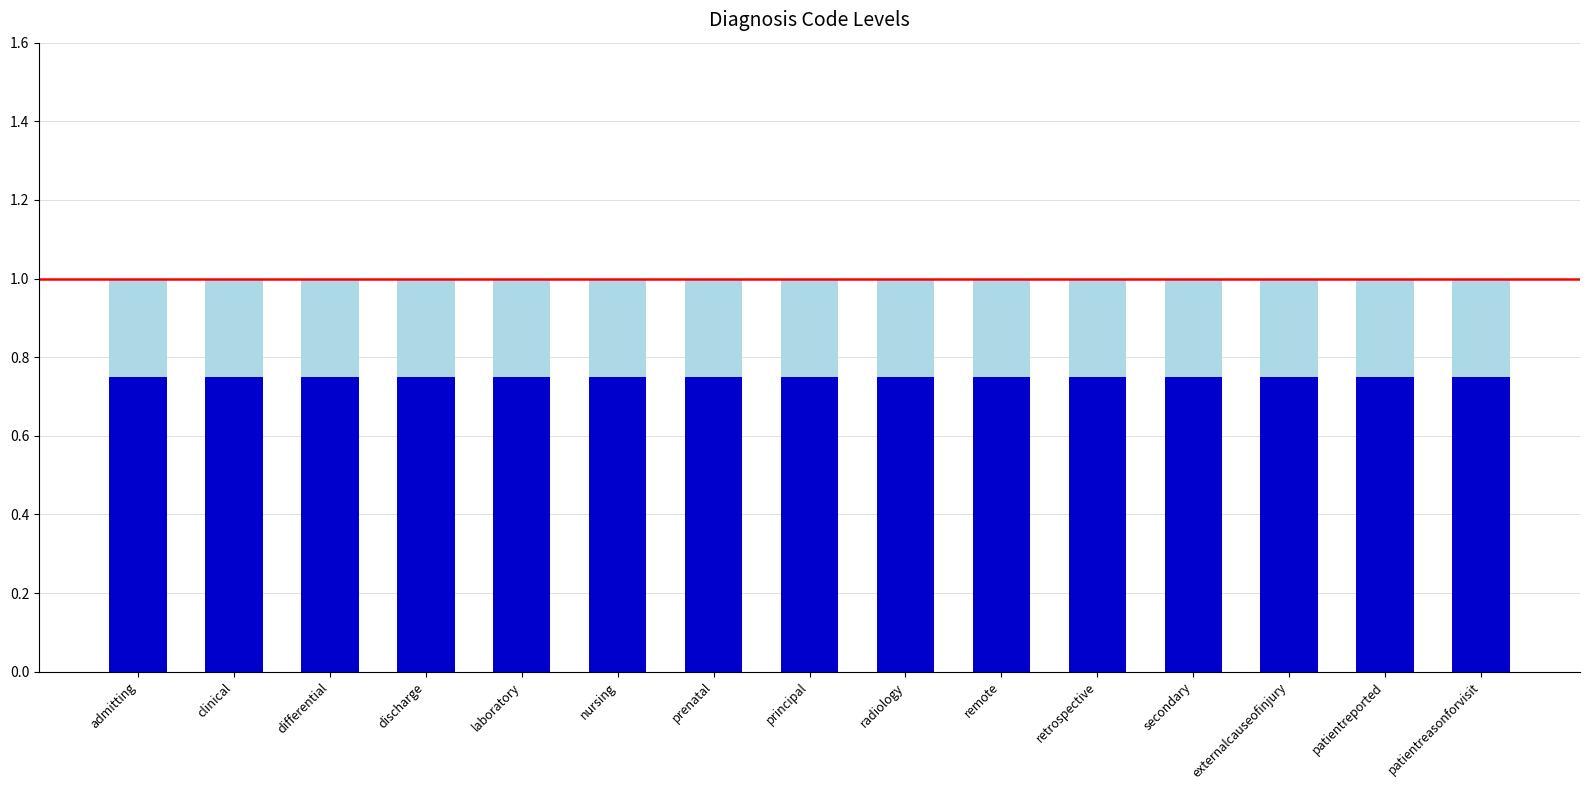

What is the total value across all series at admitting?

1.0